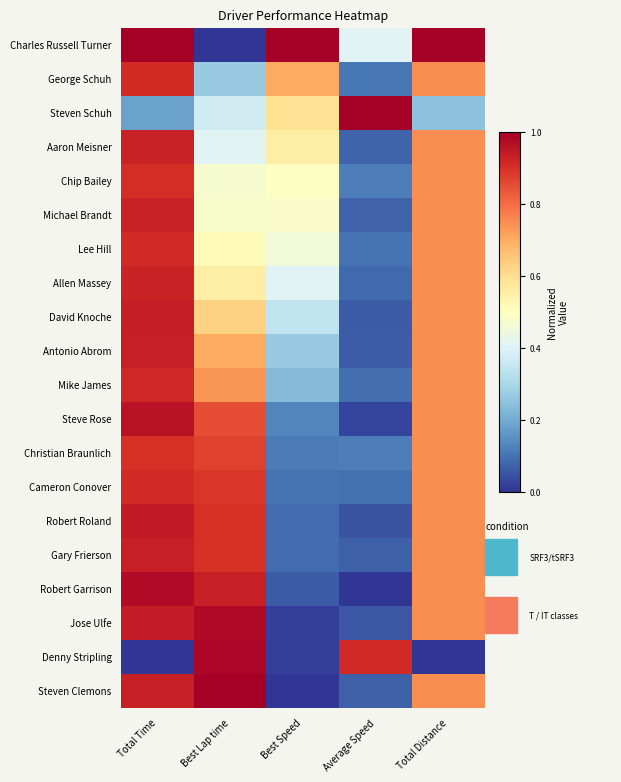

How many series are shown in this chart?

20